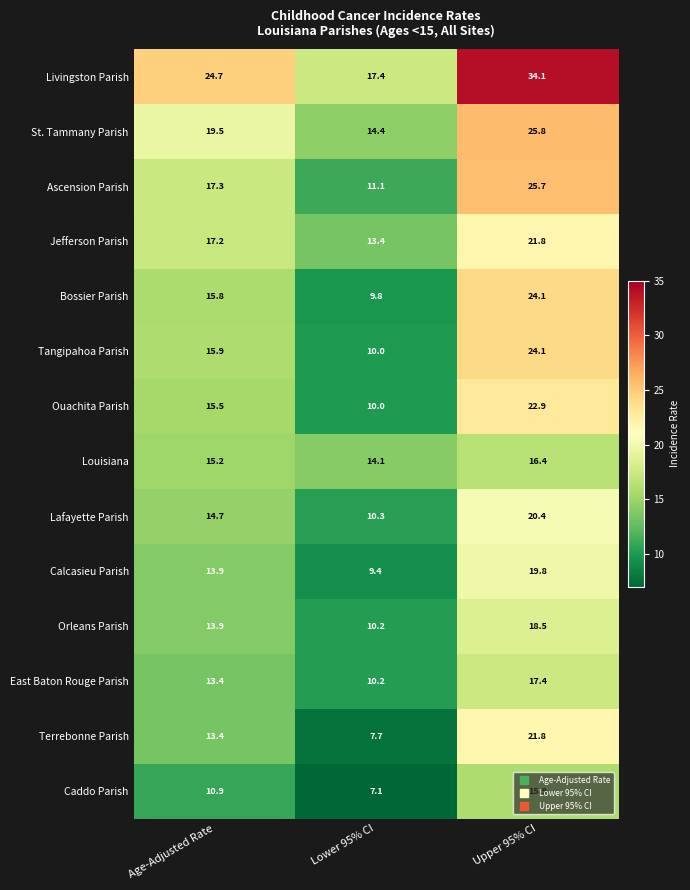

True or false: Caddo Parish has a value of 28.2 at Upper 95% CI.

False